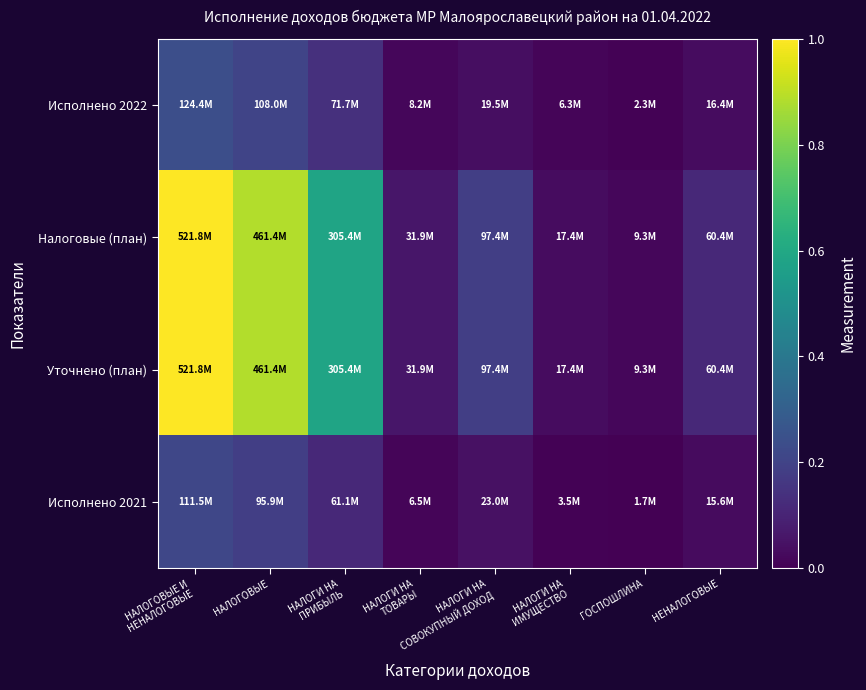

Reading right to left, transcribe all the data shown in this chart.

Исполнено 2022: НЕНАЛОГОВЫЕ=0.0	ГОСПОШЛИНА=0.0	НАЛОГИ НА
ИМУЩЕСТВО=0.0	НАЛОГИ НА
СОВОКУПНЫЙ ДОХОД=0.0	НАЛОГИ НА
ТОВАРЫ=0.0	НАЛОГИ НА
ПРИБЫЛЬ=0.1	НАЛОГОВЫЕ=0.2	НАЛОГОВЫЕ И
НЕНАЛОГОВЫЕ=0.2
Налоговые (план): НЕНАЛОГОВЫЕ=0.1	ГОСПОШЛИНА=0.0	НАЛОГИ НА
ИМУЩЕСТВО=0.0	НАЛОГИ НА
СОВОКУПНЫЙ ДОХОД=0.2	НАЛОГИ НА
ТОВАРЫ=0.1	НАЛОГИ НА
ПРИБЫЛЬ=0.6	НАЛОГОВЫЕ=0.9	НАЛОГОВЫЕ И
НЕНАЛОГОВЫЕ=1.0
Уточнено (план): НЕНАЛОГОВЫЕ=0.1	ГОСПОШЛИНА=0.0	НАЛОГИ НА
ИМУЩЕСТВО=0.0	НАЛОГИ НА
СОВОКУПНЫЙ ДОХОД=0.2	НАЛОГИ НА
ТОВАРЫ=0.1	НАЛОГИ НА
ПРИБЫЛЬ=0.6	НАЛОГОВЫЕ=0.9	НАЛОГОВЫЕ И
НЕНАЛОГОВЫЕ=1.0
Исполнено 2021: НЕНАЛОГОВЫЕ=0.0	ГОСПОШЛИНА=0.0	НАЛОГИ НА
ИМУЩЕСТВО=0.0	НАЛОГИ НА
СОВОКУПНЫЙ ДОХОД=0.0	НАЛОГИ НА
ТОВАРЫ=0.0	НАЛОГИ НА
ПРИБЫЛЬ=0.1	НАЛОГОВЫЕ=0.2	НАЛОГОВЫЕ И
НЕНАЛОГОВЫЕ=0.2